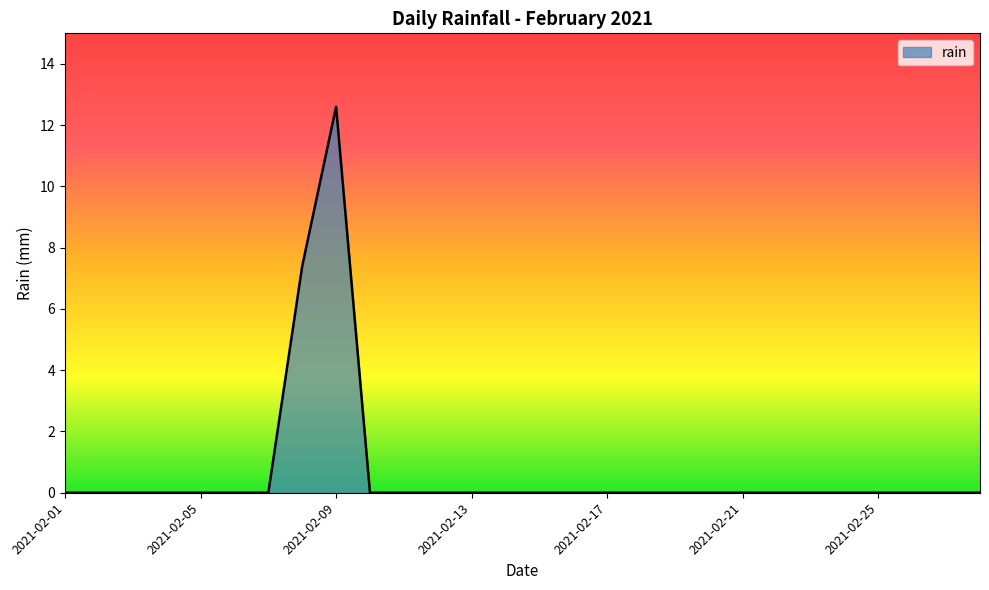

How many lines are shown in the chart?

1